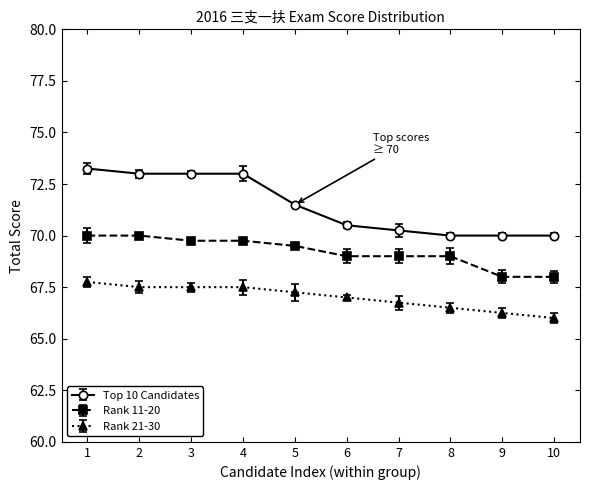

Reading left to right, transcribe all the data shown in this chart.

Top 10 Candidates: 1=73.2	2=73.0	3=73.0	4=73.0	5=71.5	6=70.5	7=70.2	8=70.0	9=70.0	10=70.0
Rank 11-20: 1=70.0	2=70.0	3=69.8	4=69.8	5=69.5	6=69.0	7=69.0	8=69.0	9=68.0	10=68.0
Rank 21-30: 1=67.8	2=67.5	3=67.5	4=67.5	5=67.2	6=67.0	7=66.8	8=66.5	9=66.2	10=66.0